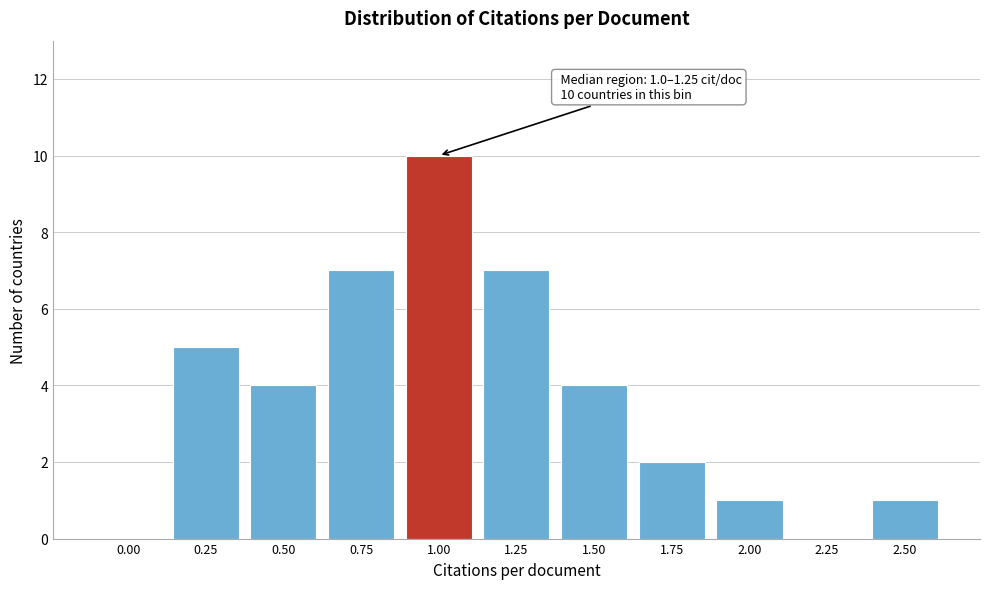

Reading right to left, list all the values displayed in this chart.

2.50=1	2.25=0	2.00=1	1.75=2	1.50=4	1.25=7	1.00=10	0.75=7	0.50=4	0.25=5	0.00=0